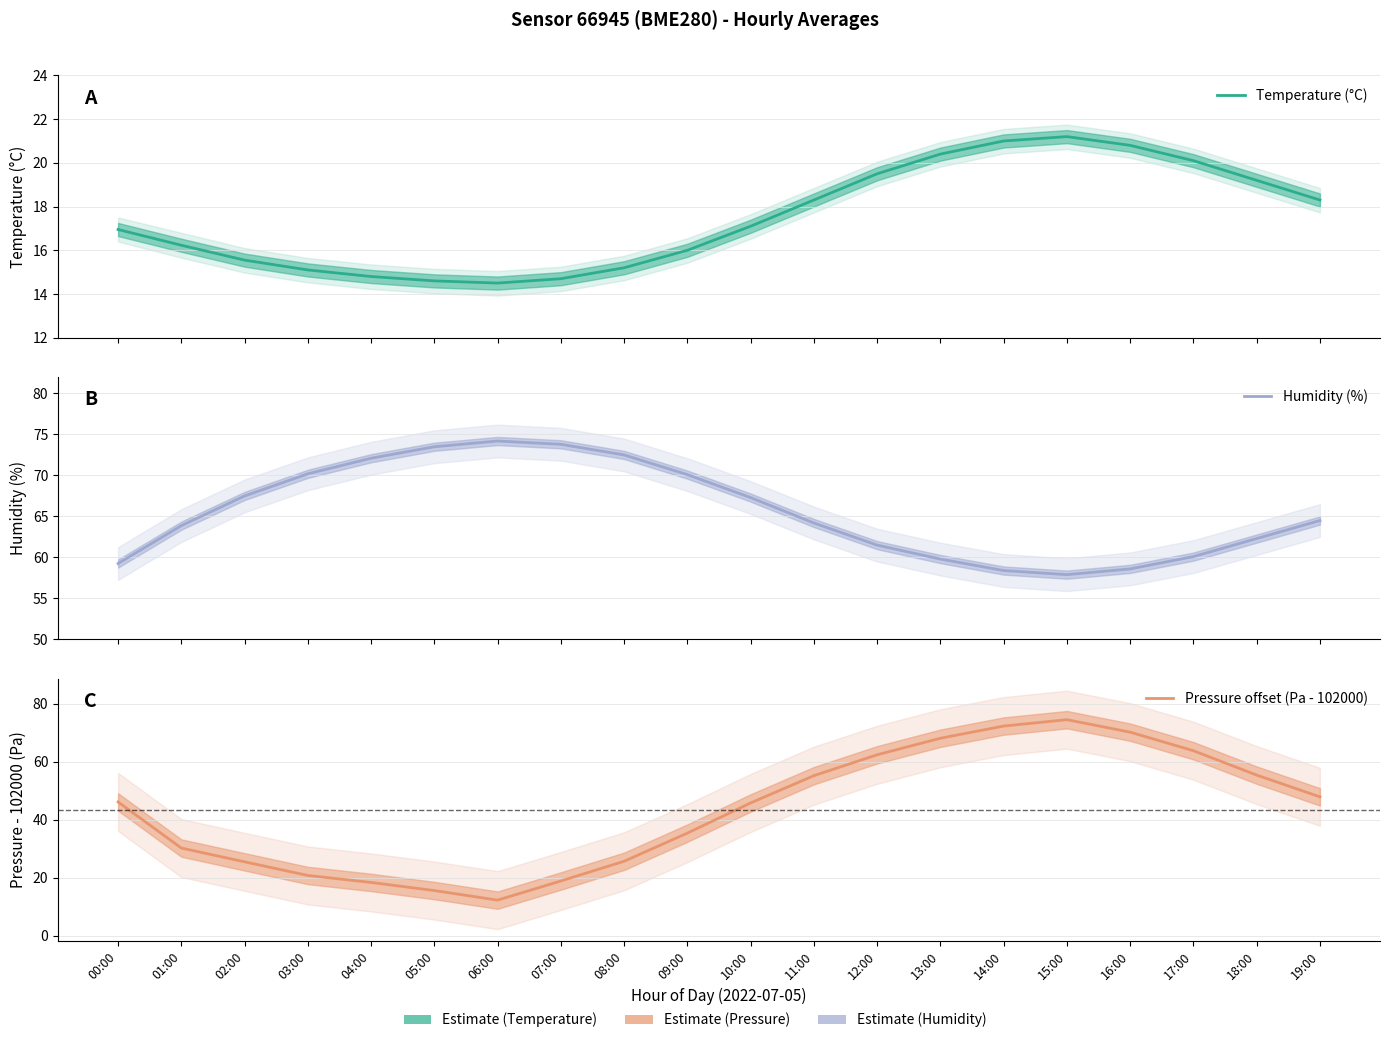

Reading left to right, transcribe all the data shown in this chart.

Temperature (°C): 00:00=16.9	01:00=16.2	02:00=15.6	03:00=15.1	04:00=14.8	05:00=14.6	06:00=14.5	07:00=14.7	08:00=15.2	09:00=16.0	10:00=17.1	11:00=18.3	12:00=19.5	13:00=20.4	14:00=21.0	15:00=21.2	16:00=20.8	17:00=20.1	18:00=19.2	19:00=18.3
Humidity (%): 00:00=59.3	01:00=63.9	02:00=67.5	03:00=70.2	04:00=72.1	05:00=73.5	06:00=74.2	07:00=73.8	08:00=72.5	09:00=70.1	10:00=67.3	11:00=64.2	12:00=61.5	13:00=59.8	14:00=58.4	15:00=57.9	16:00=58.6	17:00=60.1	18:00=62.3	19:00=64.5
Pressure offset (Pa - 102000): 00:00=46.1	01:00=30.2	02:00=25.5	03:00=20.8	04:00=18.4	05:00=15.6	06:00=12.3	07:00=18.9	08:00=25.7	09:00=35.4	10:00=45.8	11:00=55.2	12:00=62.4	13:00=68.1	14:00=72.3	15:00=74.5	16:00=70.2	17:00=63.8	18:00=55.4	19:00=47.9